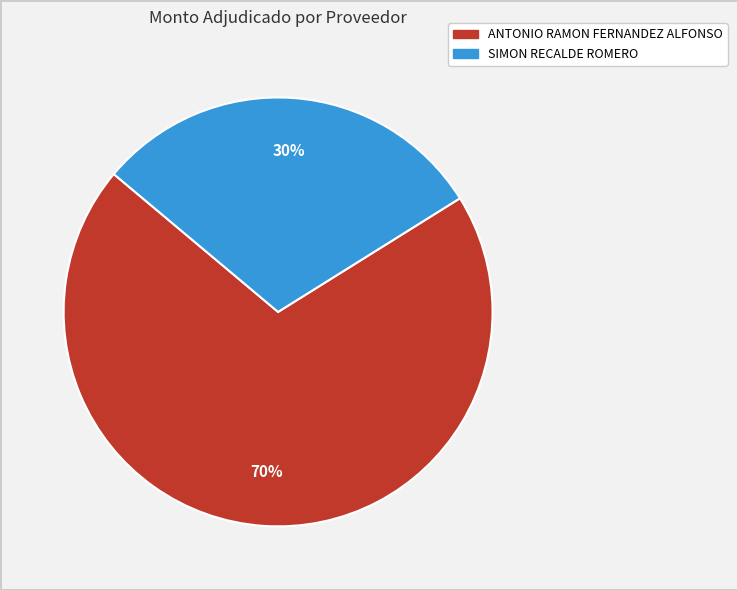

Count the number of slices in the pie.

2